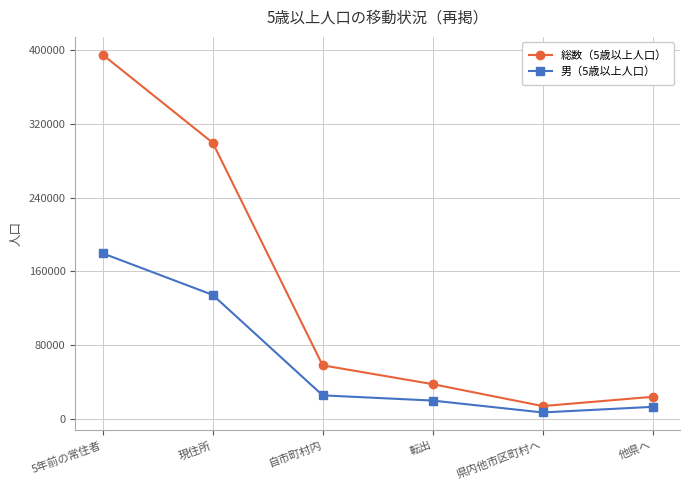

How many distinct data groups are displayed?

2